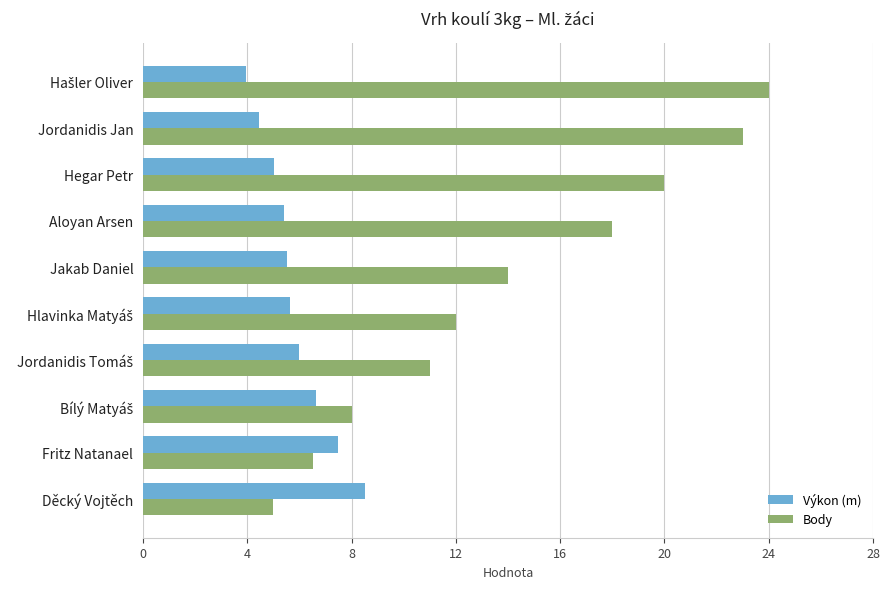

Read the Body value at Děcký Vojtěch.

5.0